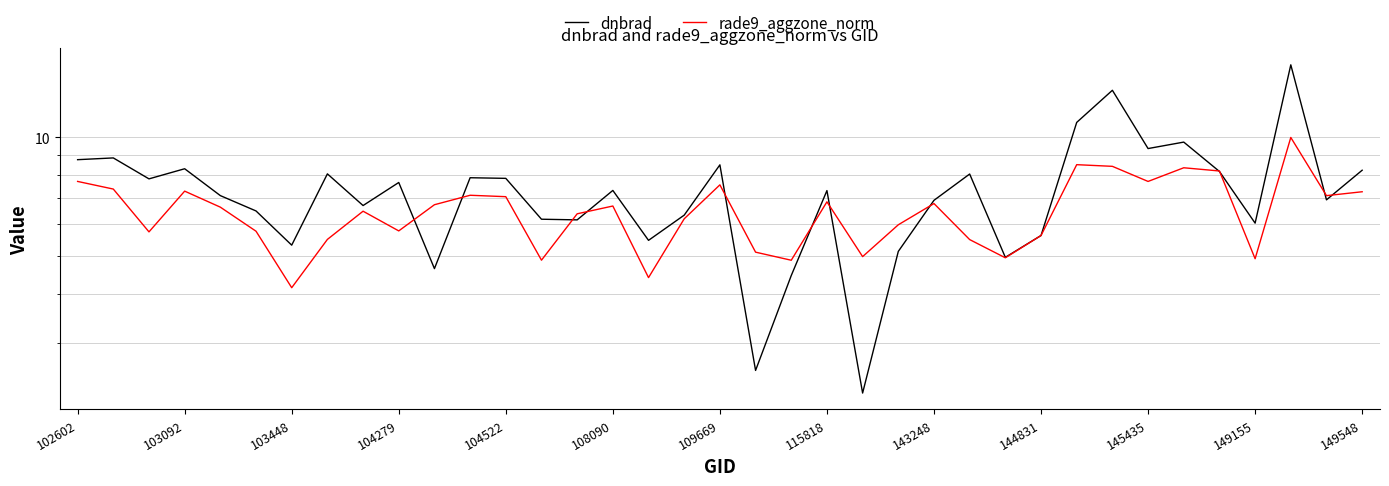

Rank the series at 23 from lowest to highest value.

dnbrad, rade9_aggzone_norm